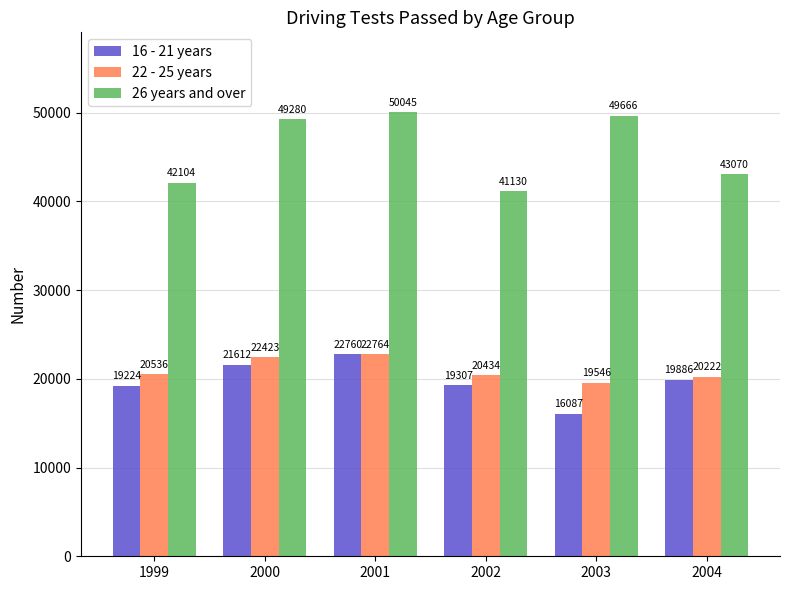

Is it true that 16 - 21 years equals 8549 at 2001?

False